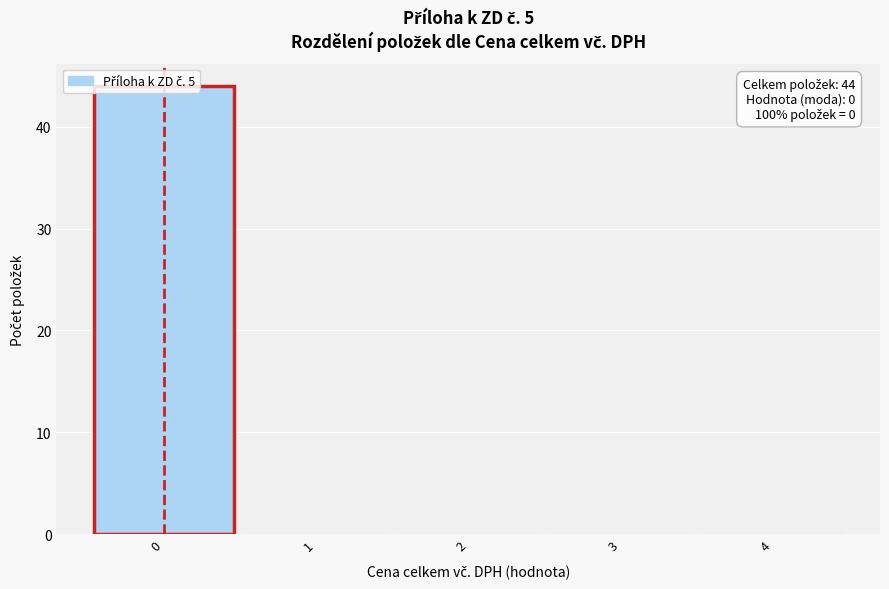

Which range on the x-axis has the tallest bar?

-0.5 to 0.5